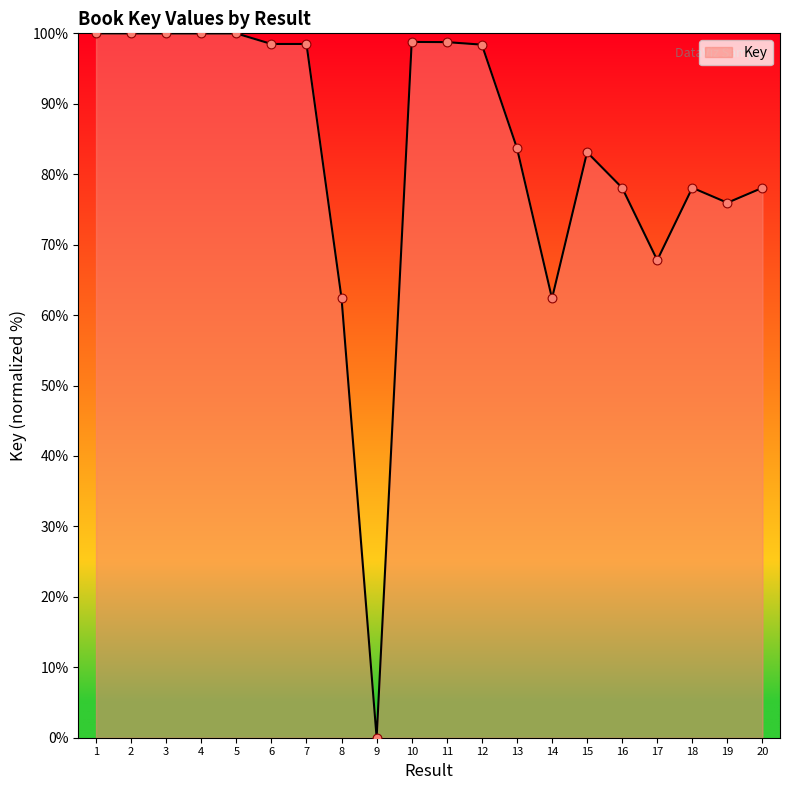

What is the change in value from 11 to 15?

-15.6